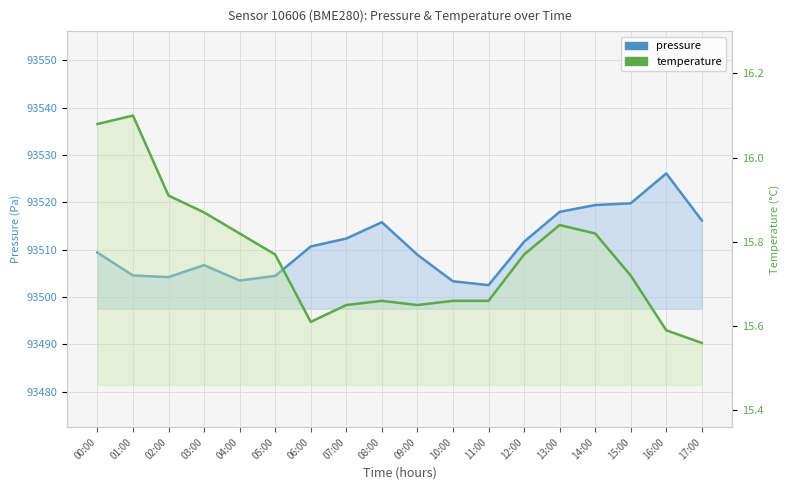

What position from the right is 12:00?

6